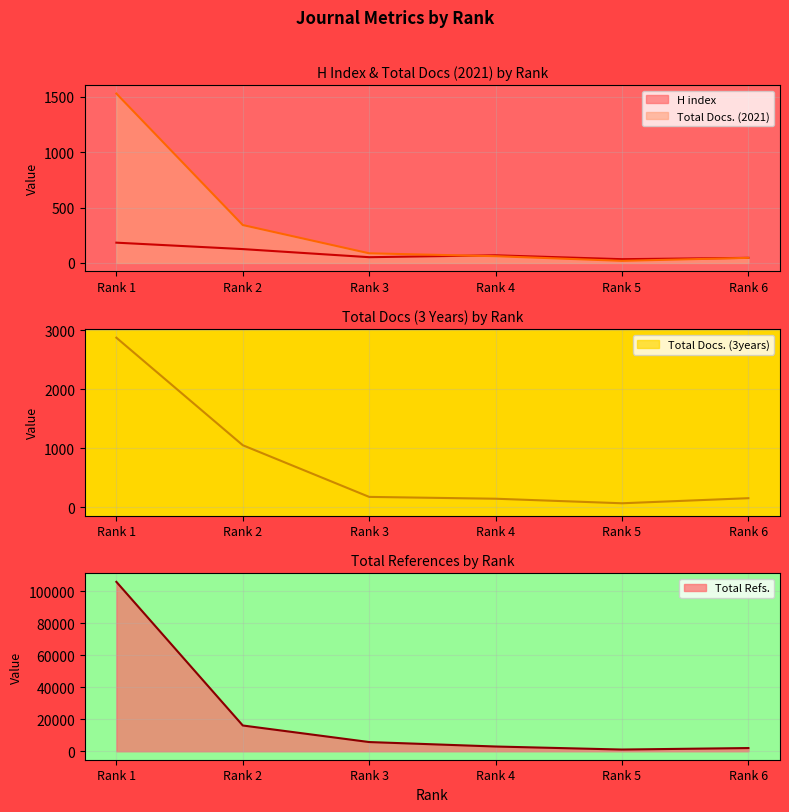

At how many categories does at least one series exceed 89288?

1